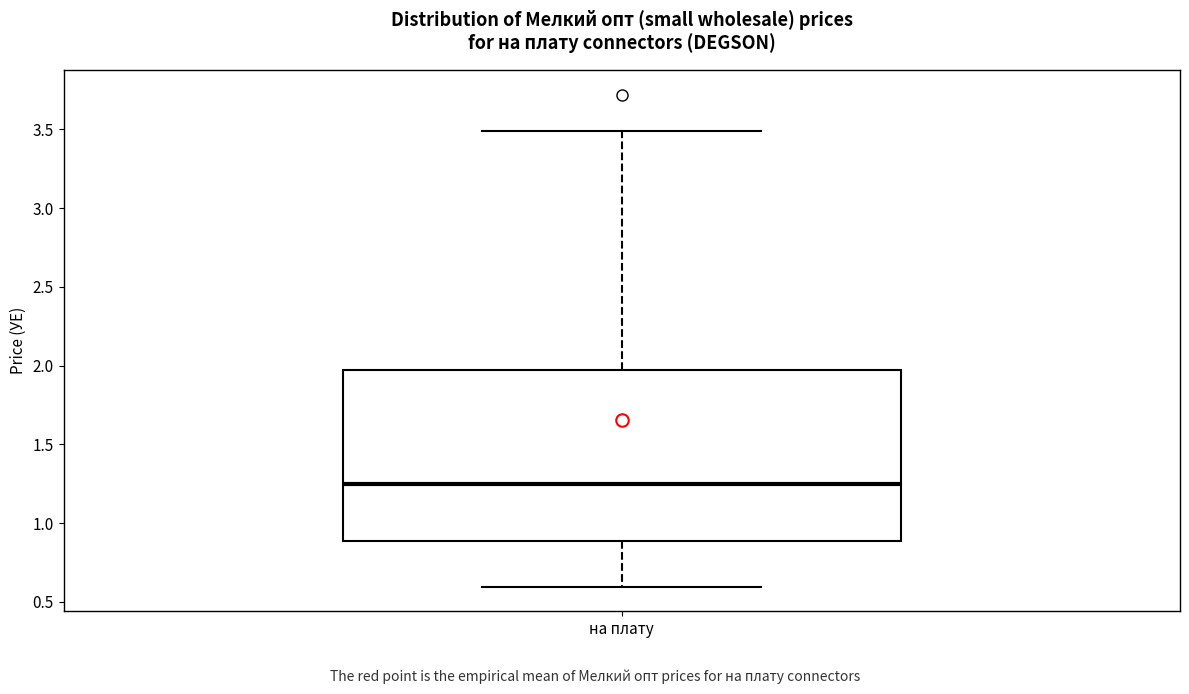

Transcribe this box plot: give where the median line is, the range the box spans, and where the two whiskers end, as read against the y-axis. The values are not printed on the chart, so give them approximately, as read against the axis.

median 1.25, box 0.90 to 1.95, whiskers 0.60 to 3.50